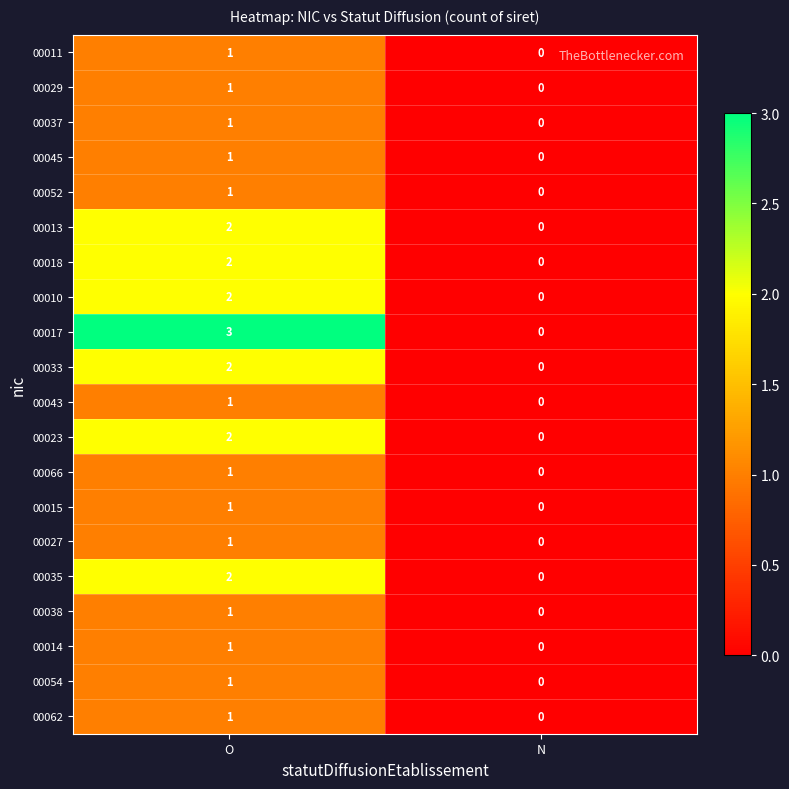

List the labels in order of 00023 value, smallest first.

N, O